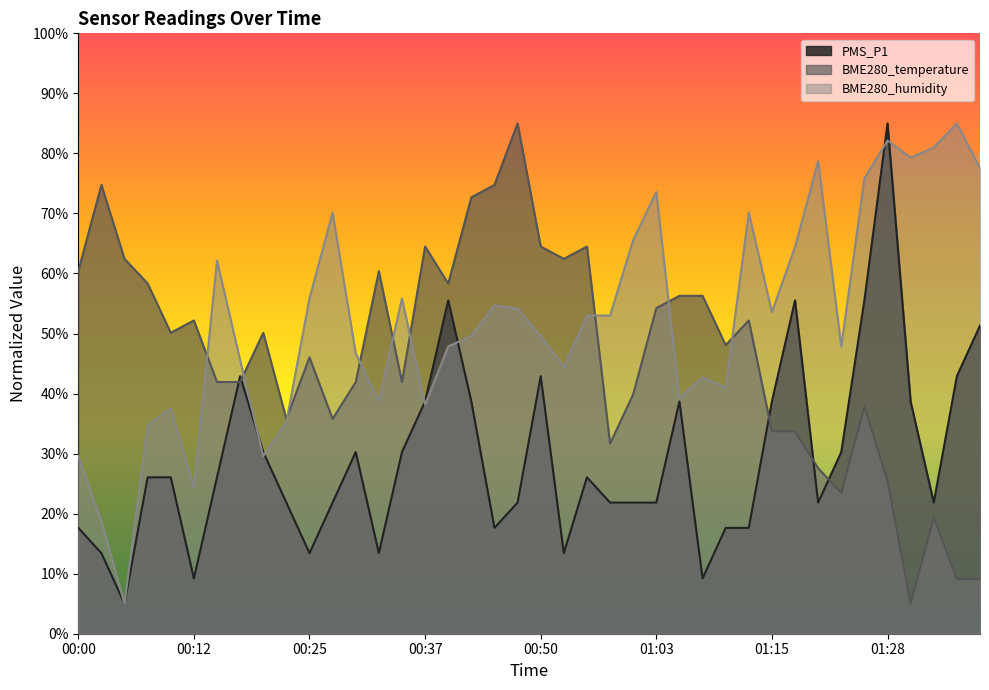

Where is the first local maximum for BME280_humidity?

00:10